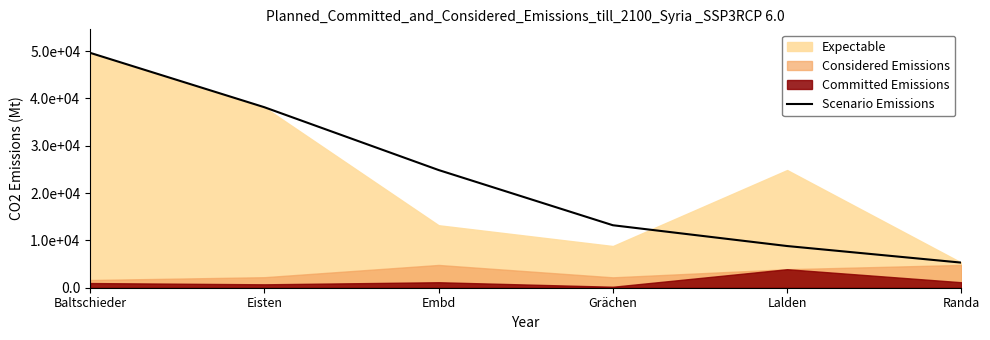

Reading right to left, extract all data points from this chart.

Randa=5301	Lalden=8806	Grächen=13199	Embd=24858	Eisten=38127	Baltschieder=49617